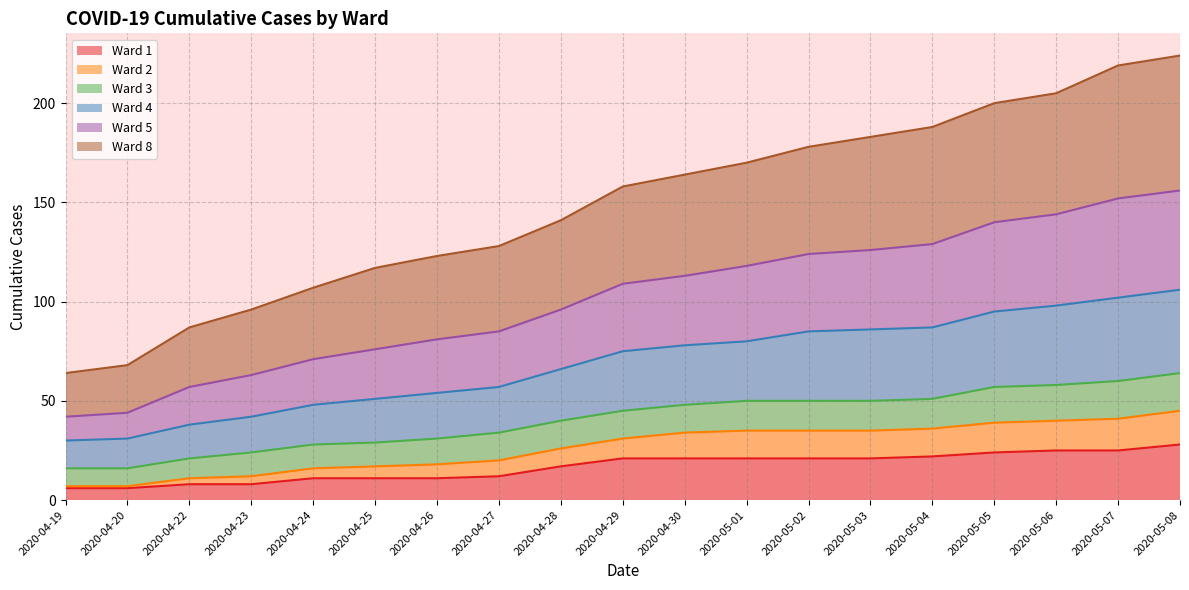

What is the label of the 7th point from the left?

2020-04-26